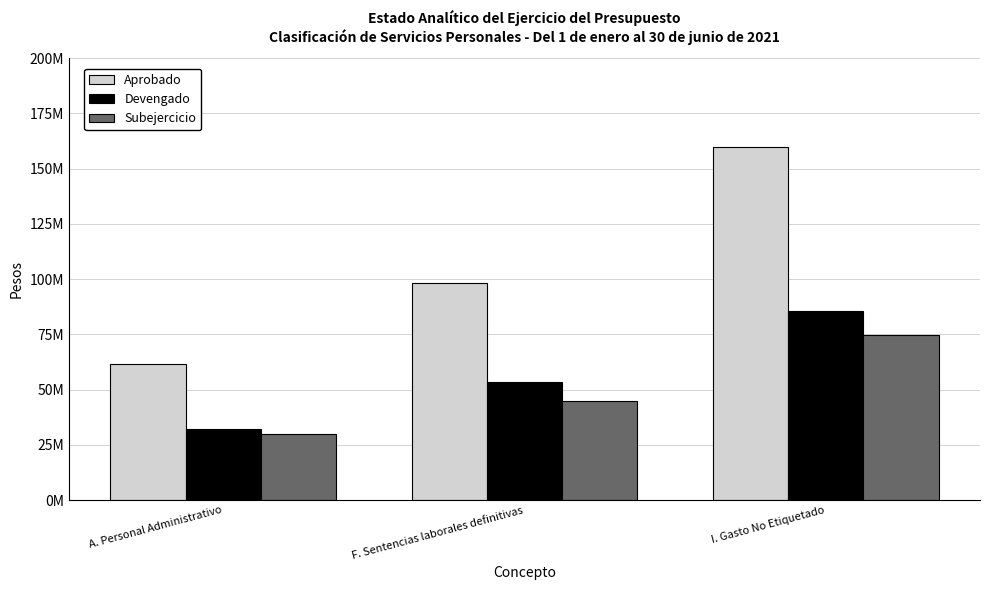

The Aprobado series shows 160013289.9 at I. Gasto No Etiquetado. True or false?

True